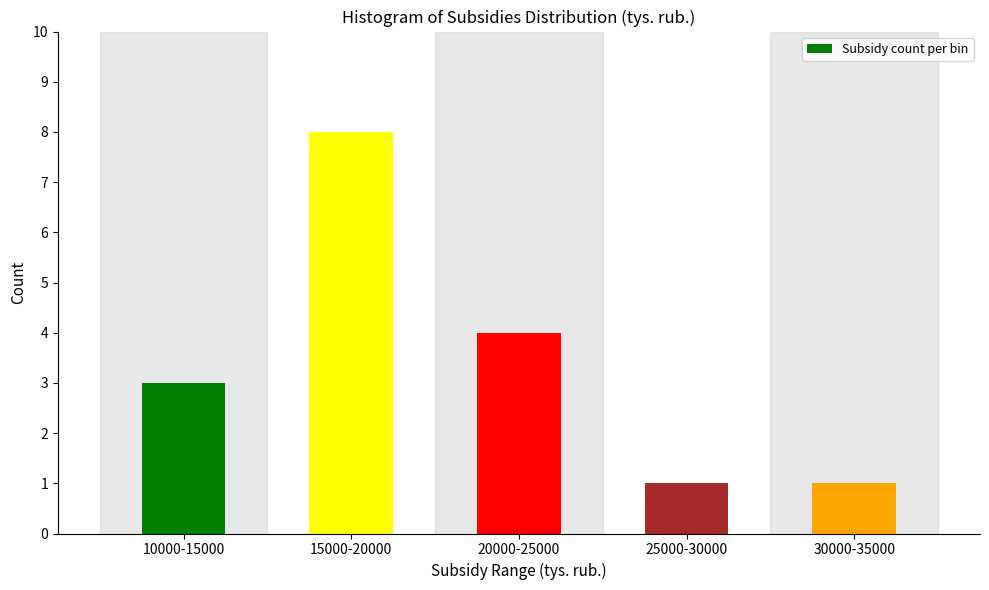

Reading left to right, transcribe all the data shown in this chart.

10000-15000=3	15000-20000=8	20000-25000=4	25000-30000=1	30000-35000=1